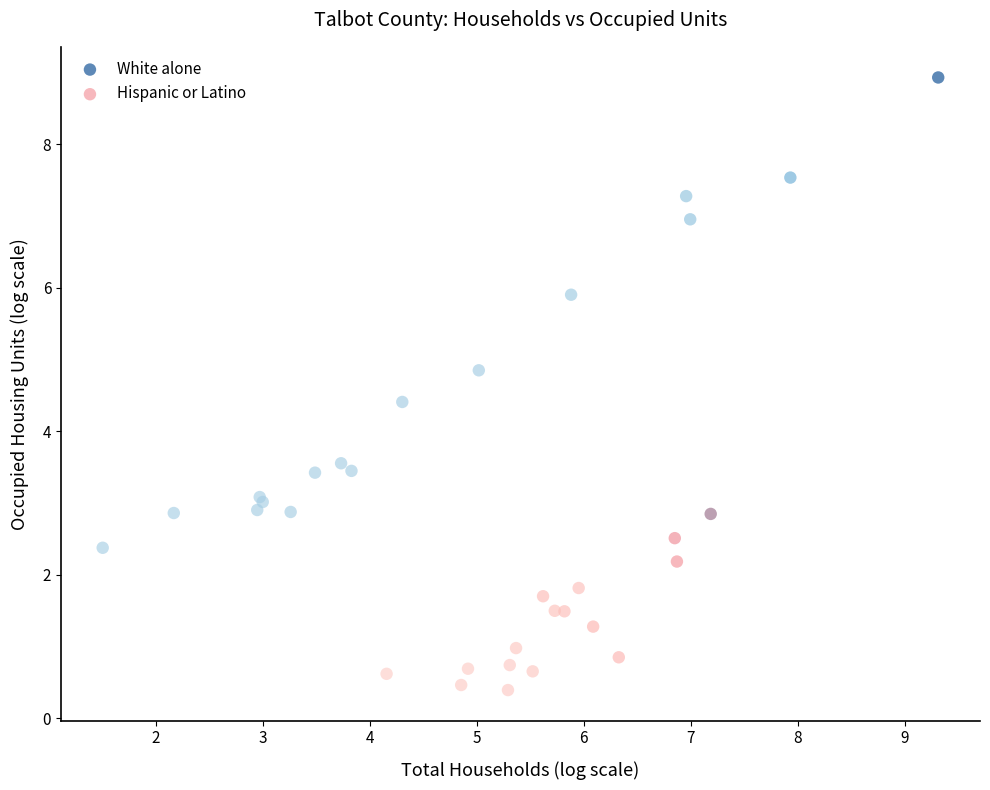

Which series contains the highest Y value?

White alone